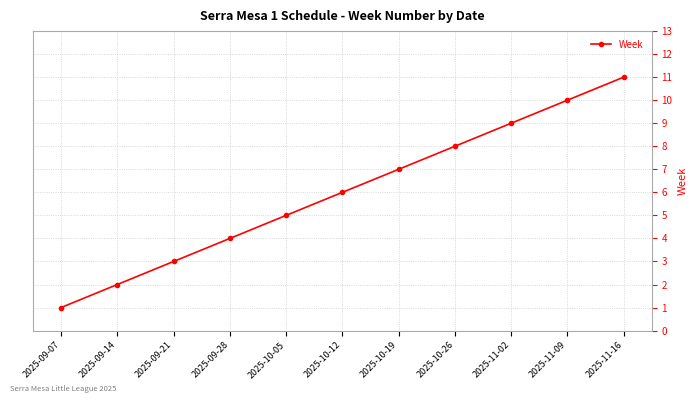

Reading left to right, what are all the values shown in this chart?

2025-09-07=1	2025-09-14=2	2025-09-21=3	2025-09-28=4	2025-10-05=5	2025-10-12=6	2025-10-19=7	2025-10-26=8	2025-11-02=9	2025-11-09=10	2025-11-16=11